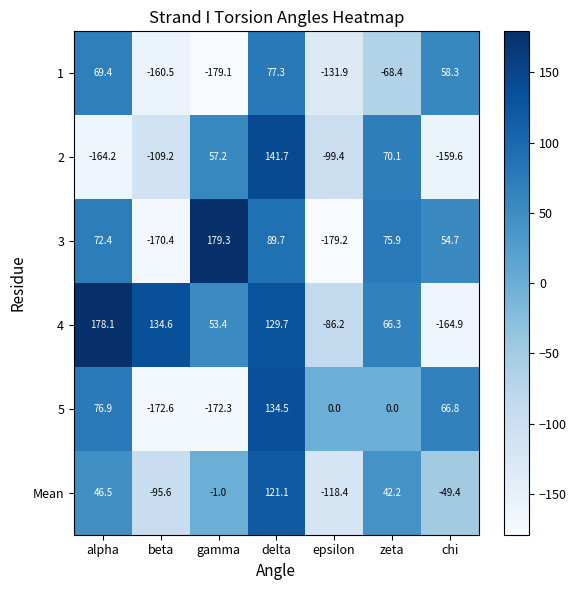

What is the sum of the Mean values at chi and alpha?

-2.9